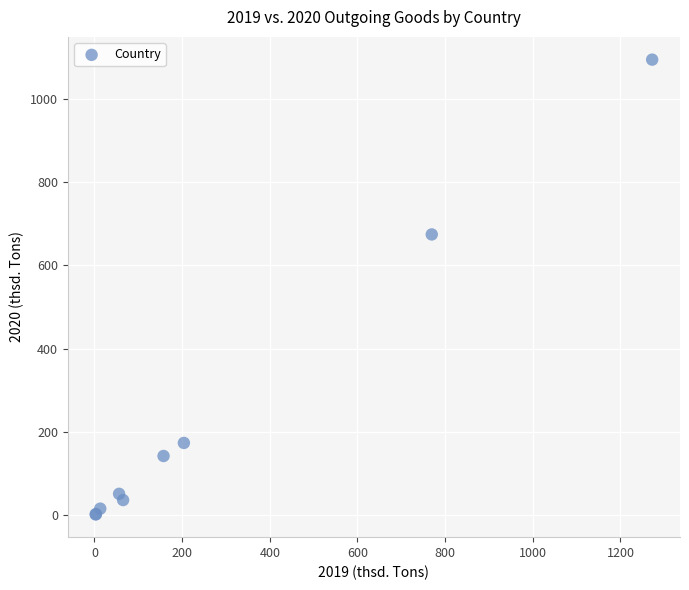

What Y value in the scatter plot is closest to 548?

674.6